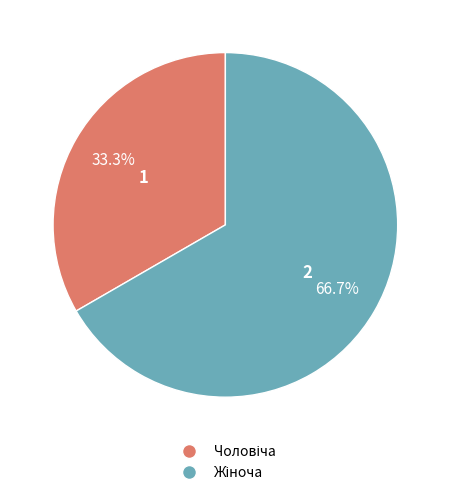

Is there a majority slice in this chart?

Yes